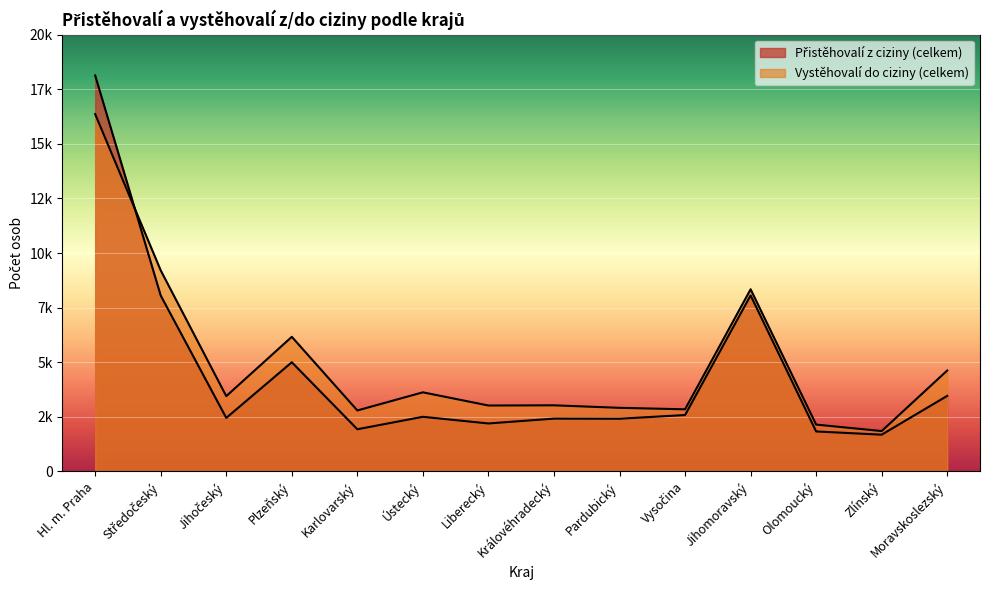

What is the label of the 11th point from the left?

Jihomoravský